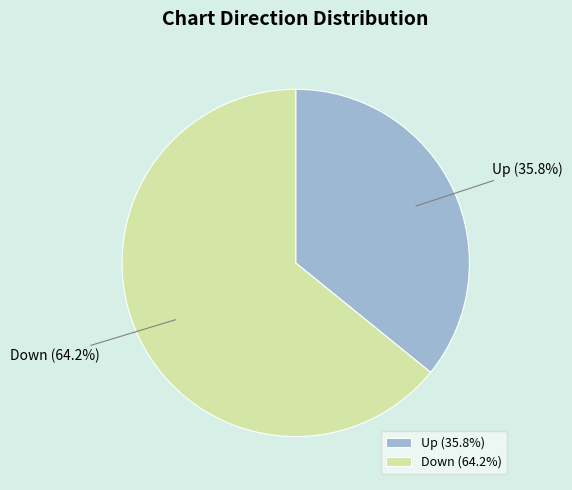

What portion of the pie excludes Down?

35.8%